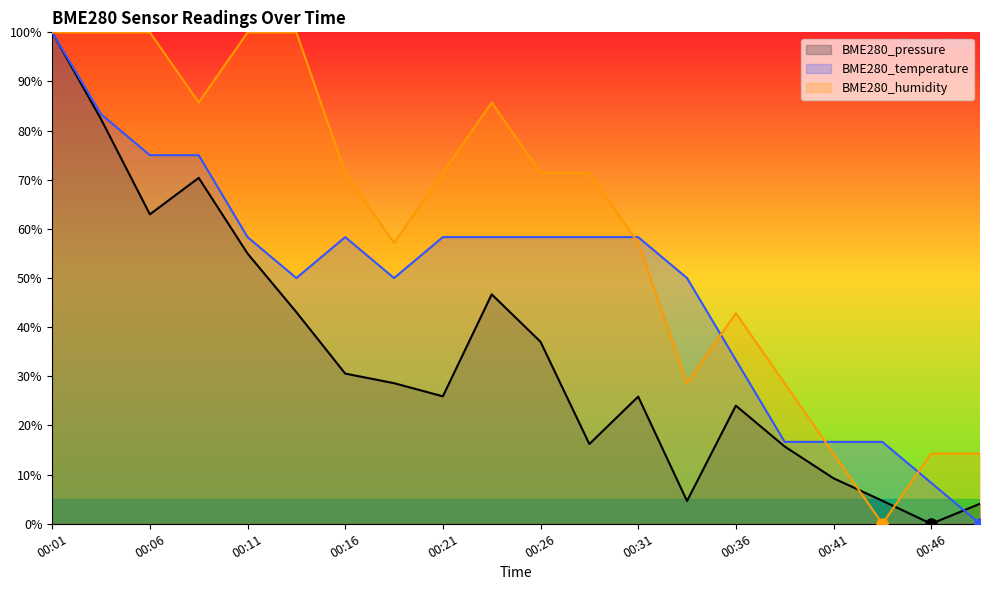

The BME280_temperature series shows 75.0 at 00:09. True or false?

True